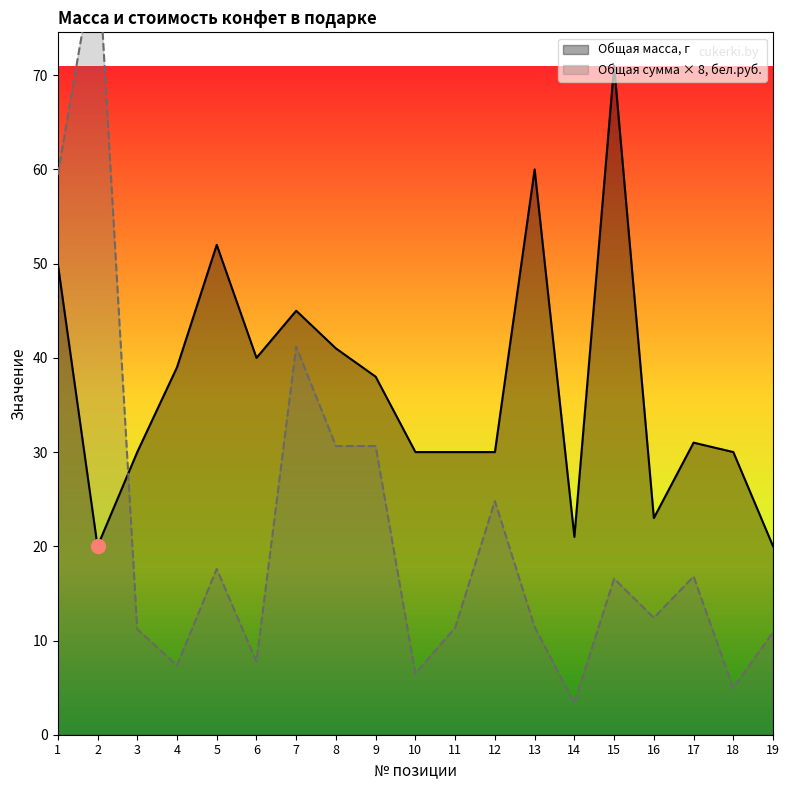

Read the Общая сумма, бел.руб. value at 13.

11.4